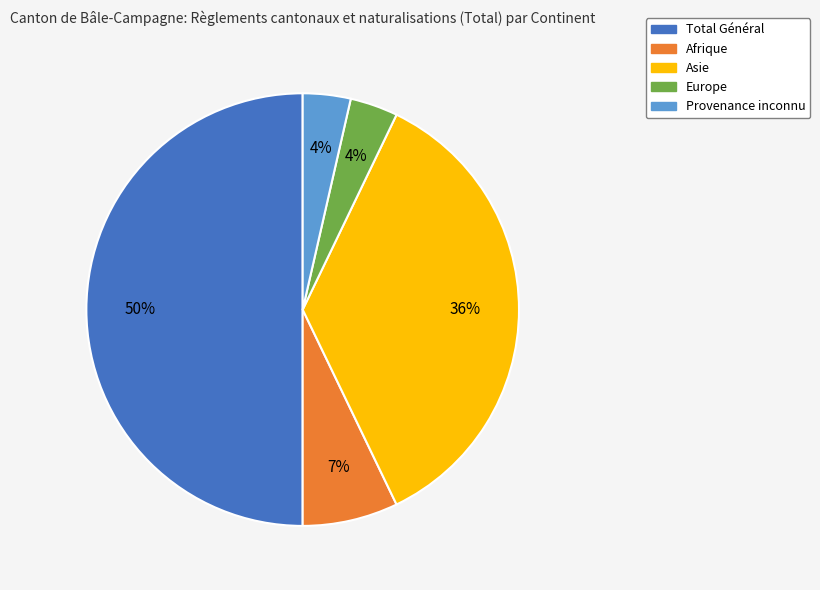

Which slice is the largest?

Total Général